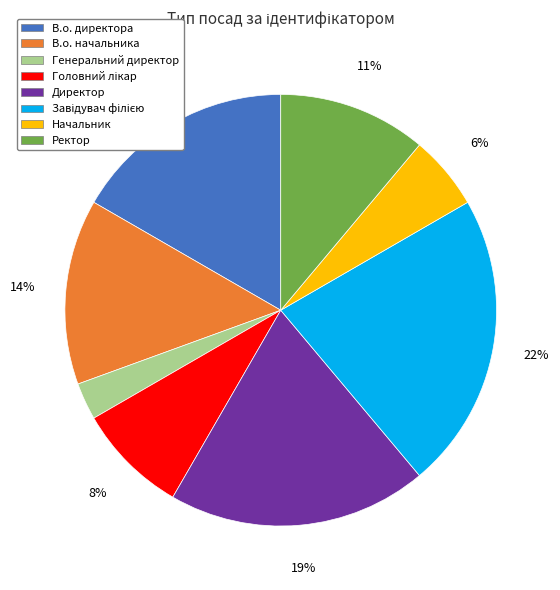

Which category has the smallest portion of the pie?

Генеральний директор